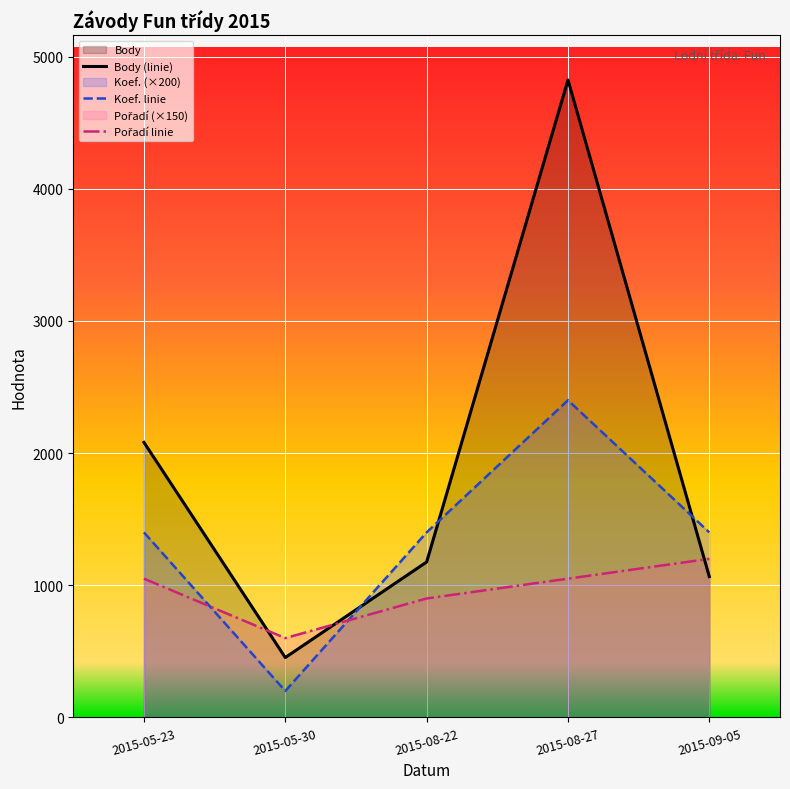

Reading left to right, extract all data points from this chart.

Body: 2015-05-23=2081	2015-05-30=453	2015-08-22=1176	2015-08-27=4824	2015-09-05=1065
Koef.: 2015-05-23=1400	2015-05-30=200	2015-08-22=1400	2015-08-27=2400	2015-09-05=1400
Pořadí: 2015-05-23=1050	2015-05-30=600	2015-08-22=900	2015-08-27=1050	2015-09-05=1200